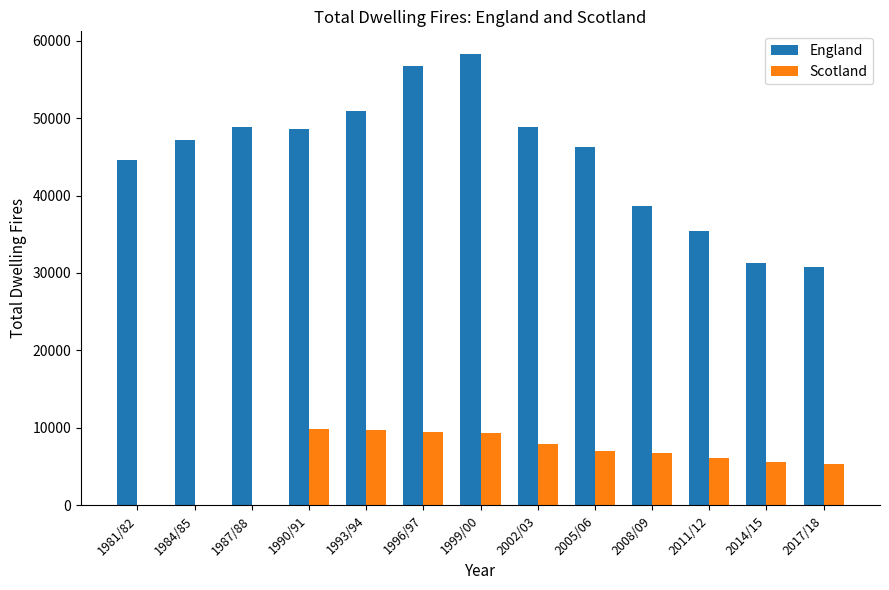

The England series shows 31338 at 2014/15. True or false?

True